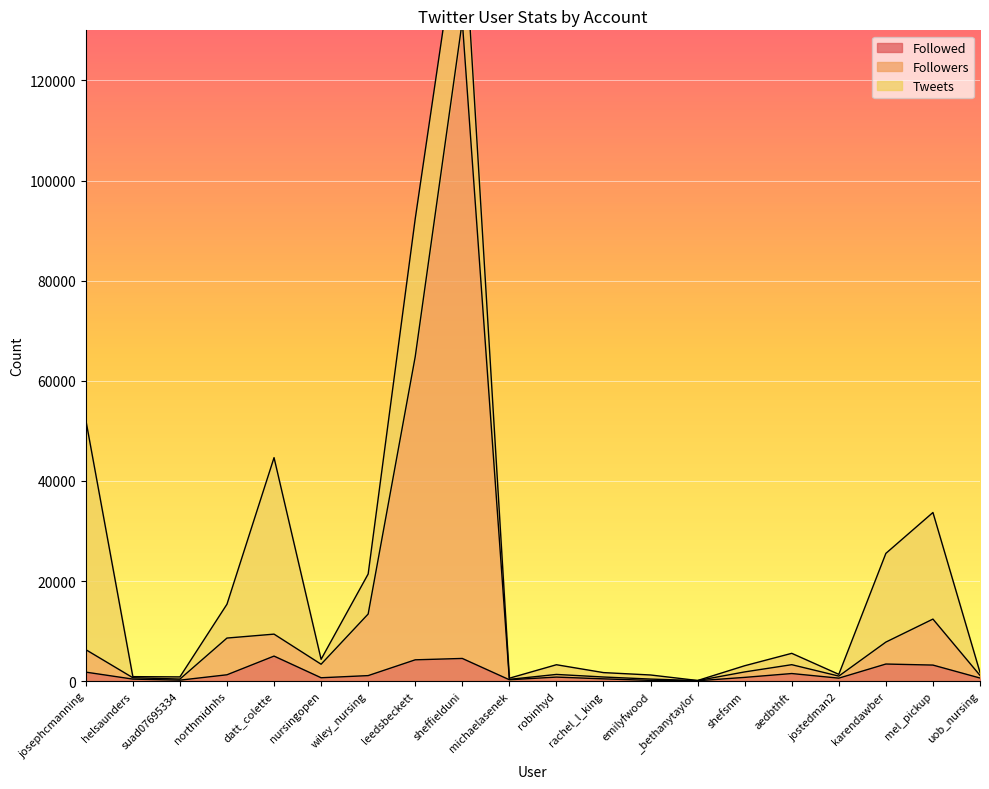

The Followed series shows 192 at suad07695334. True or false?

True